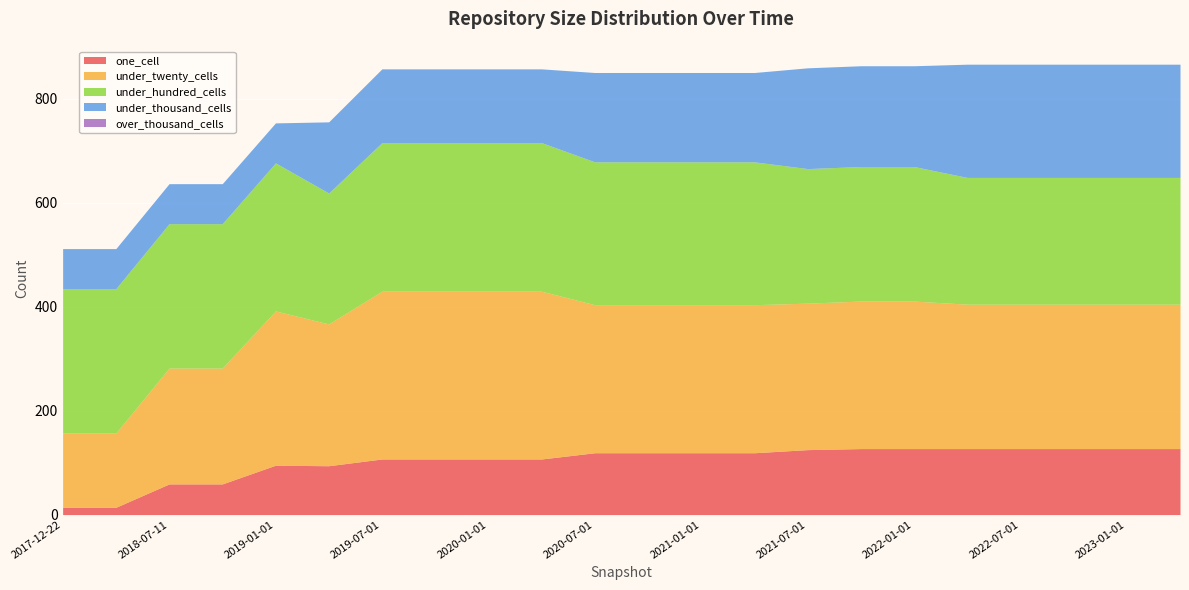

What is the highest value of the under_hundred_cells series?

286